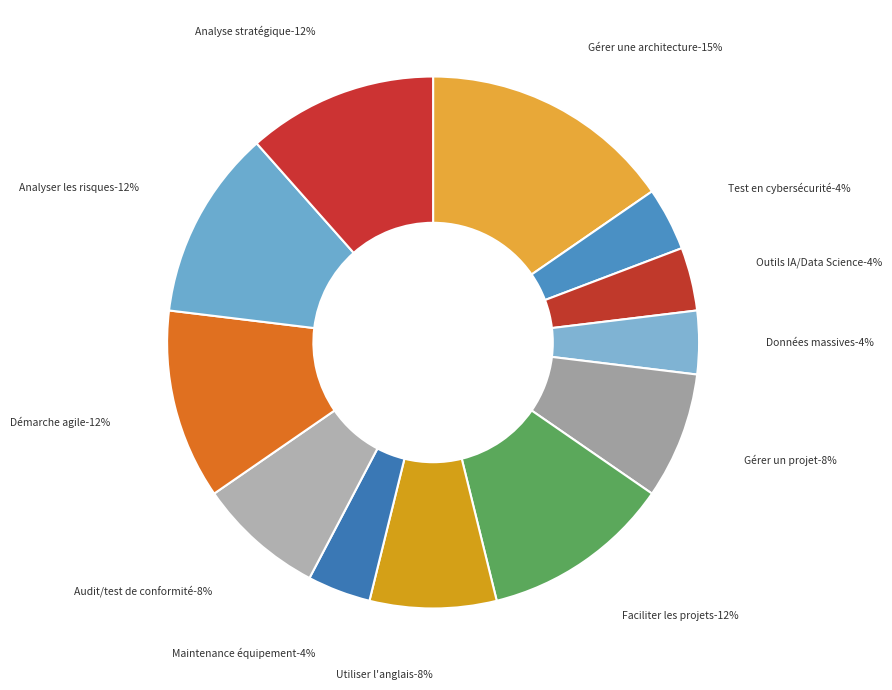

What is the largest slice in the pie chart?

Gérer une architecture technique